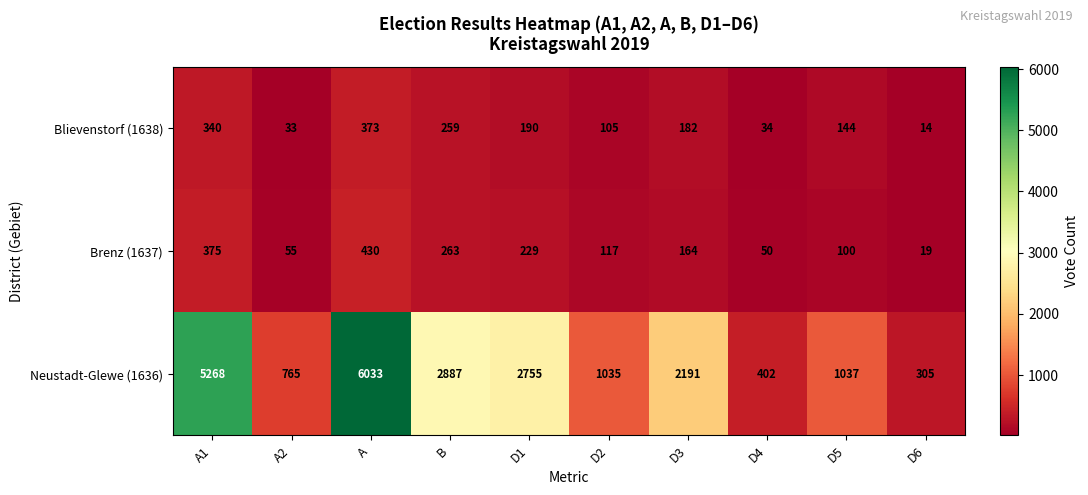

At which category is the sum across all series the highest?

A